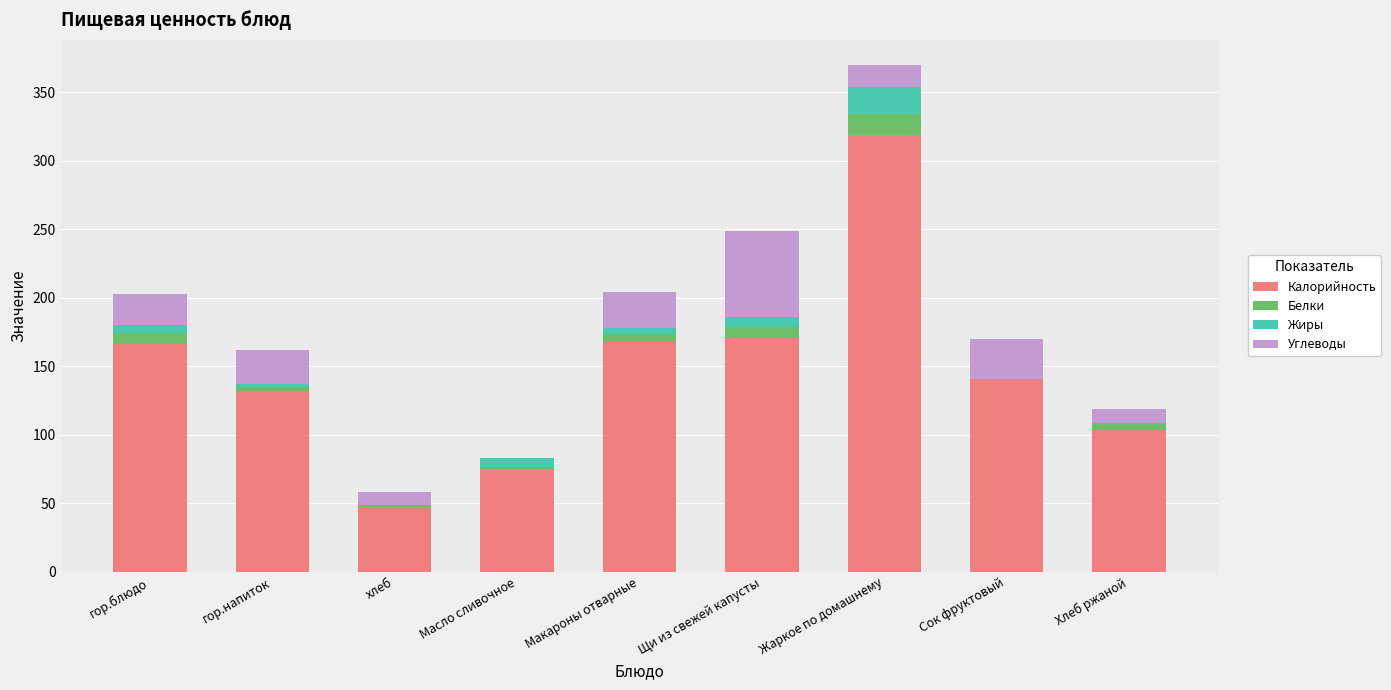

Are the bars horizontal?

No